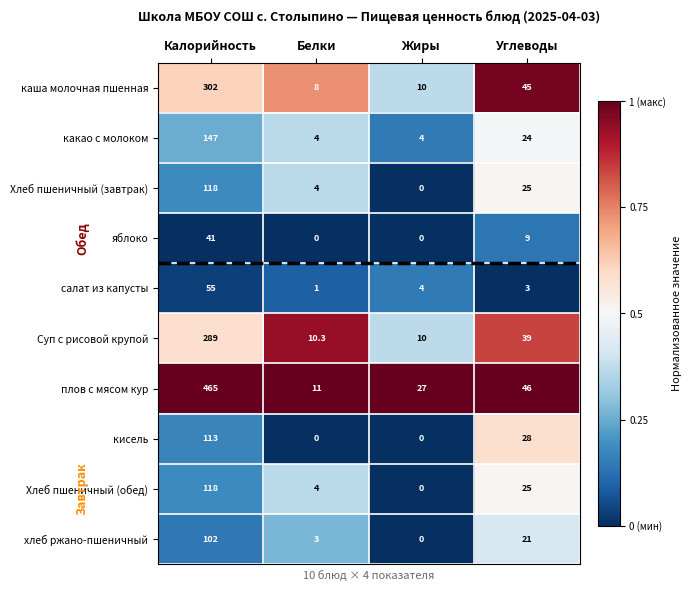

What is the greatest value displayed?

465.0